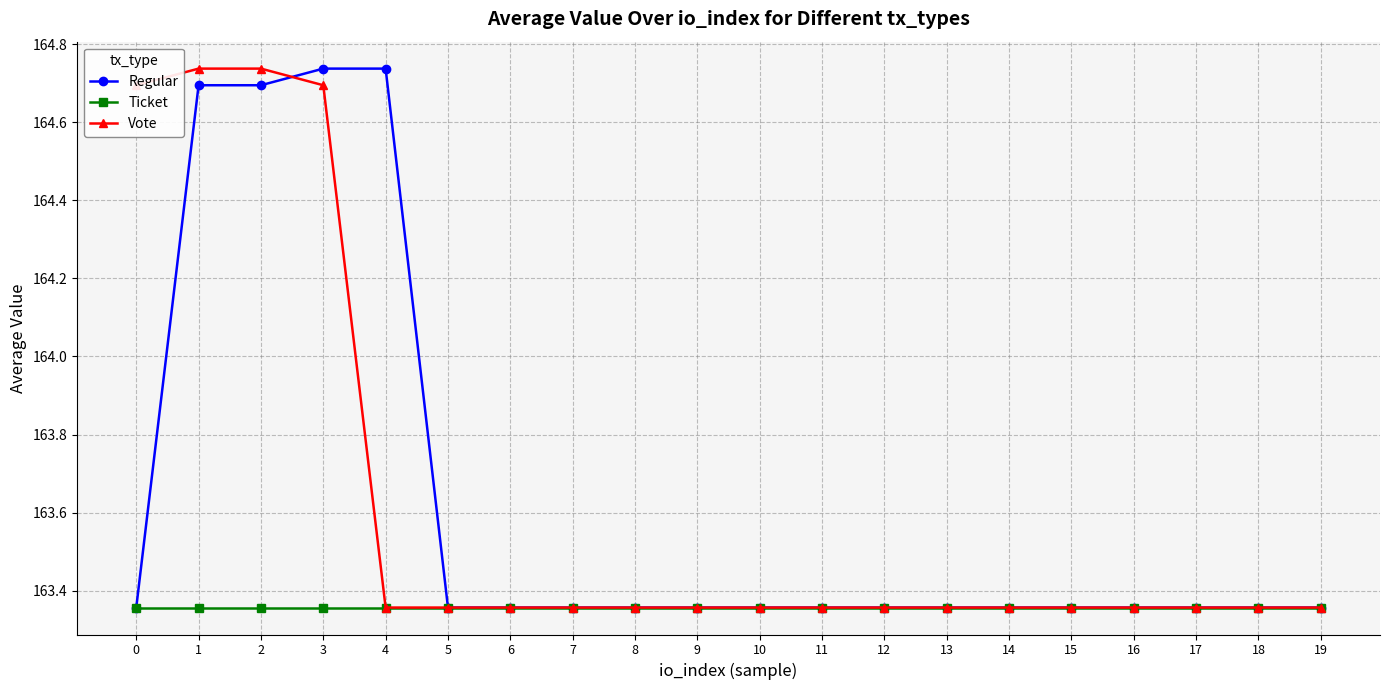

The Vote series shows 212.8 at 13. True or false?

False